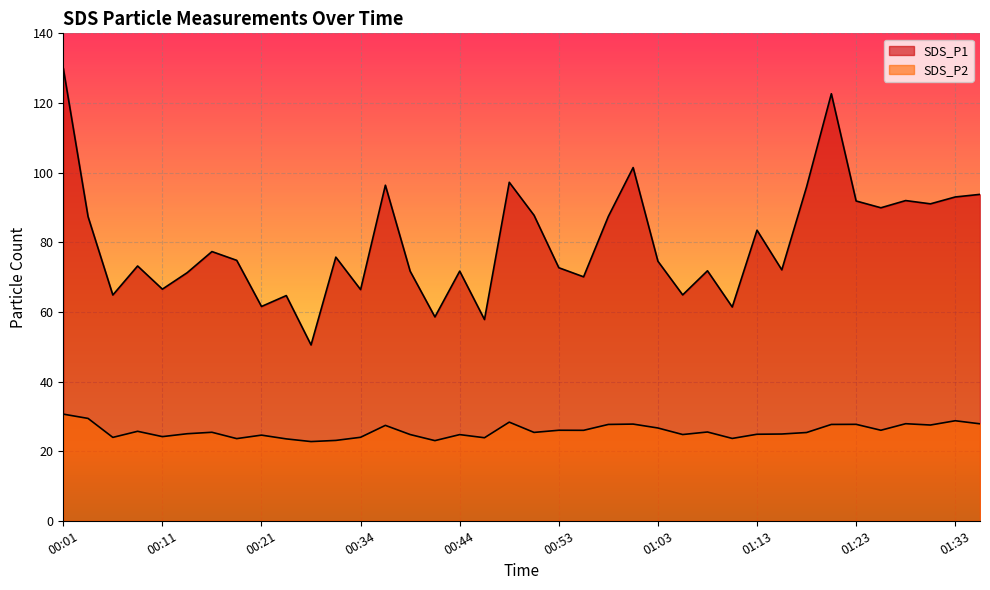

Rank the series at 00:21 from highest to lowest value.

SDS_P1, SDS_P2